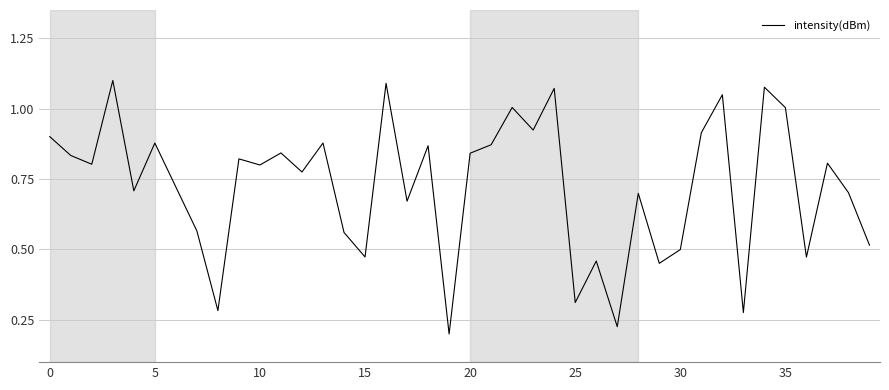

Where is the data nearest to the value 0?

19